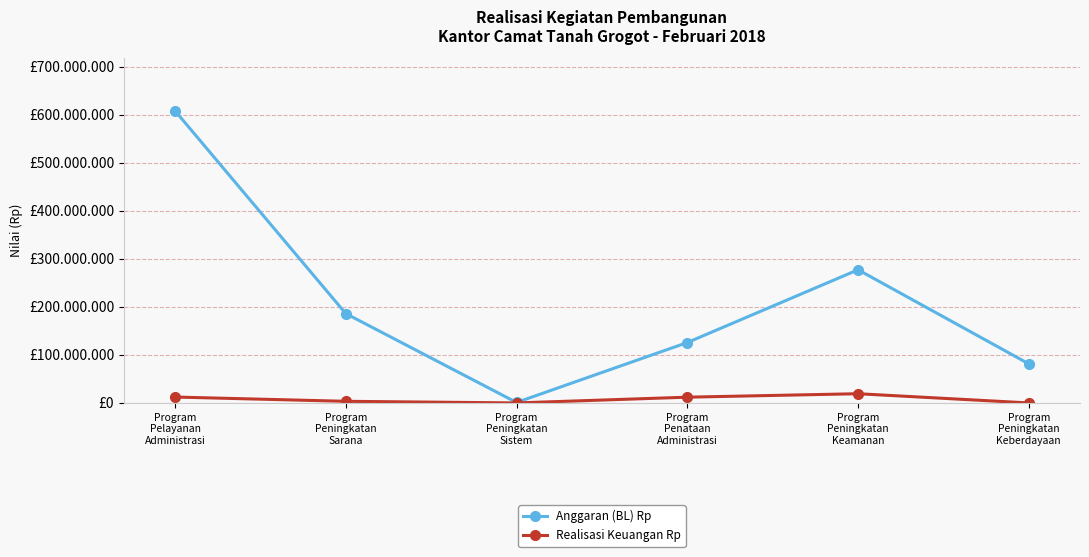

True or false: Realisasi Keuangan Rp has a value of 2884639 at Program
Pelayanan
Administrasi.

False